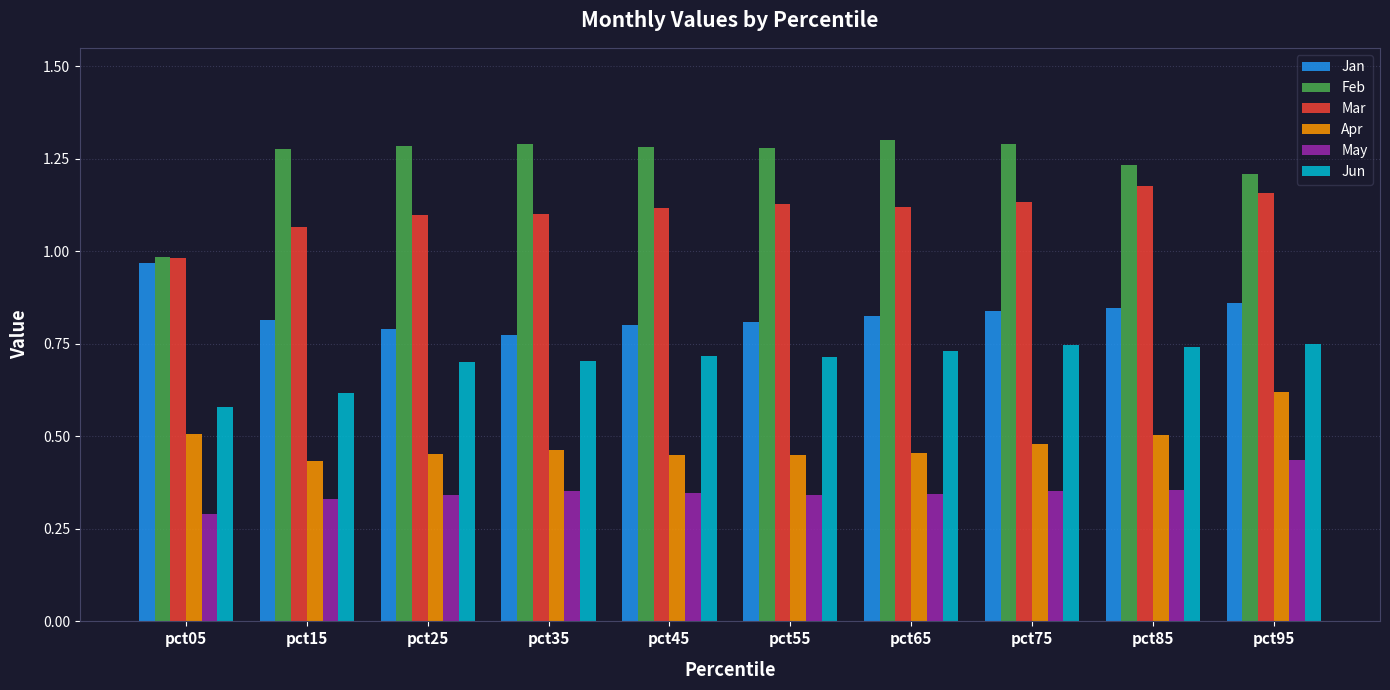

Is it true that Jun equals 1.2 at pct85?

False